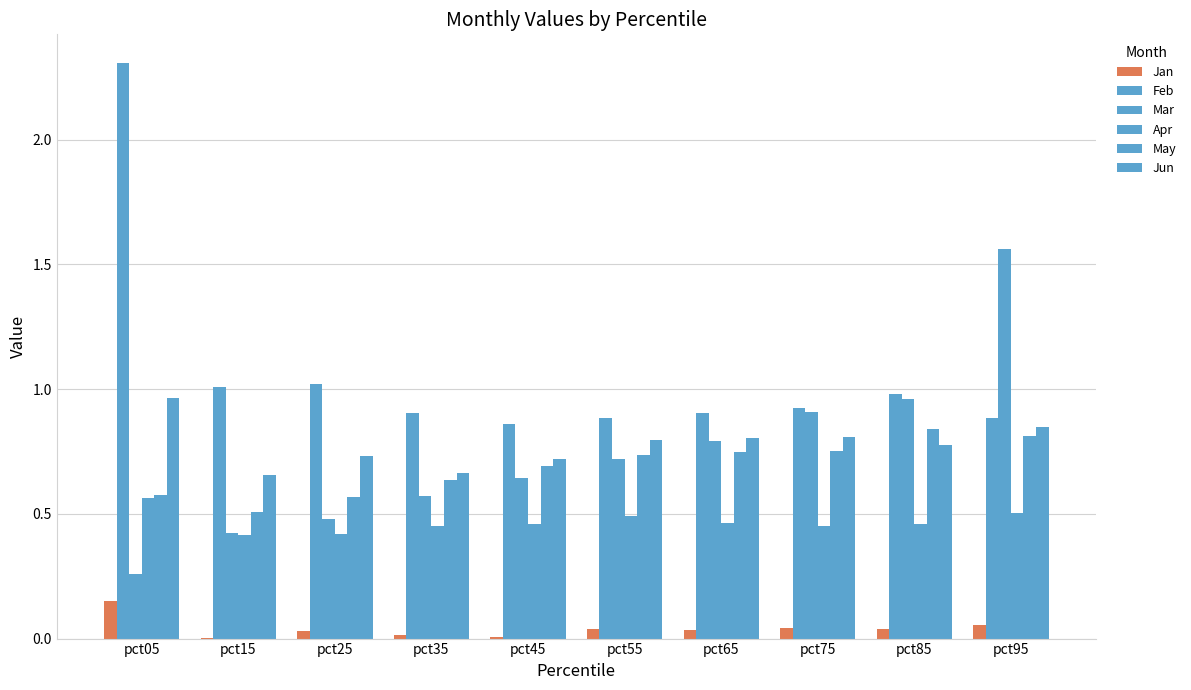

How many series are shown in this chart?

6